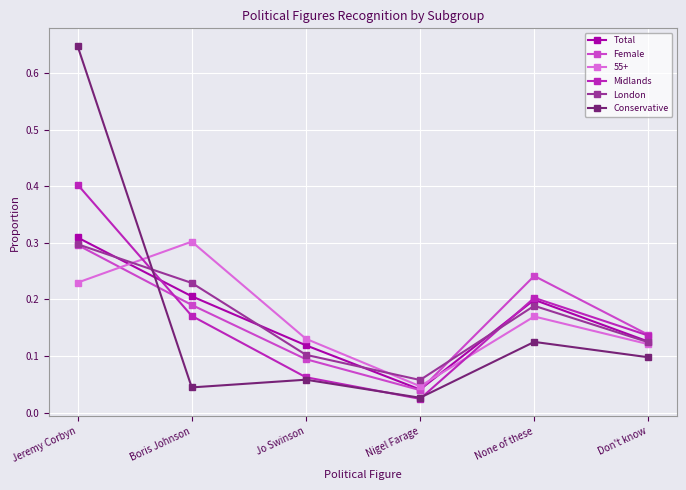

What is the label of the 2nd point from the right?

None of these